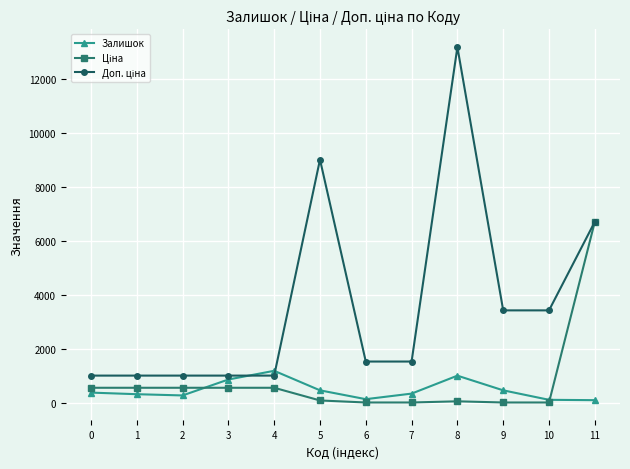

What is the spread (max minus min) of values at 1?

688.4